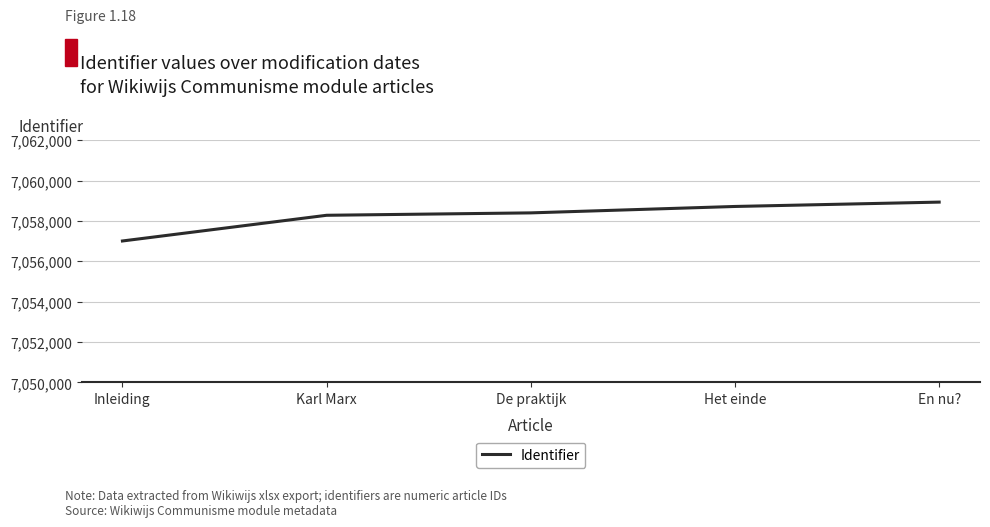

What is the change in value from Inleiding to Het einde?

+1711